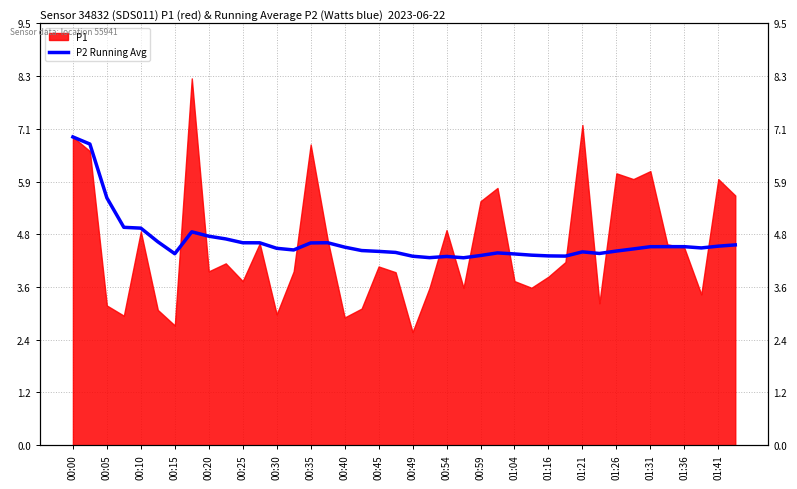

Reading left to right, what are all the values shown in this chart?

7.0	6.8	5.6	4.9	4.9	4.6	4.3	4.8	4.7	4.7	4.6	4.6	4.4	4.4	4.6	4.6	4.5	4.4	4.4	4.3	4.3	4.2	4.3	4.2	4.3	4.3	4.3	4.3	4.3	4.3	4.4	4.3	4.4	4.4	4.5	4.5	4.5	4.4	4.5	4.5